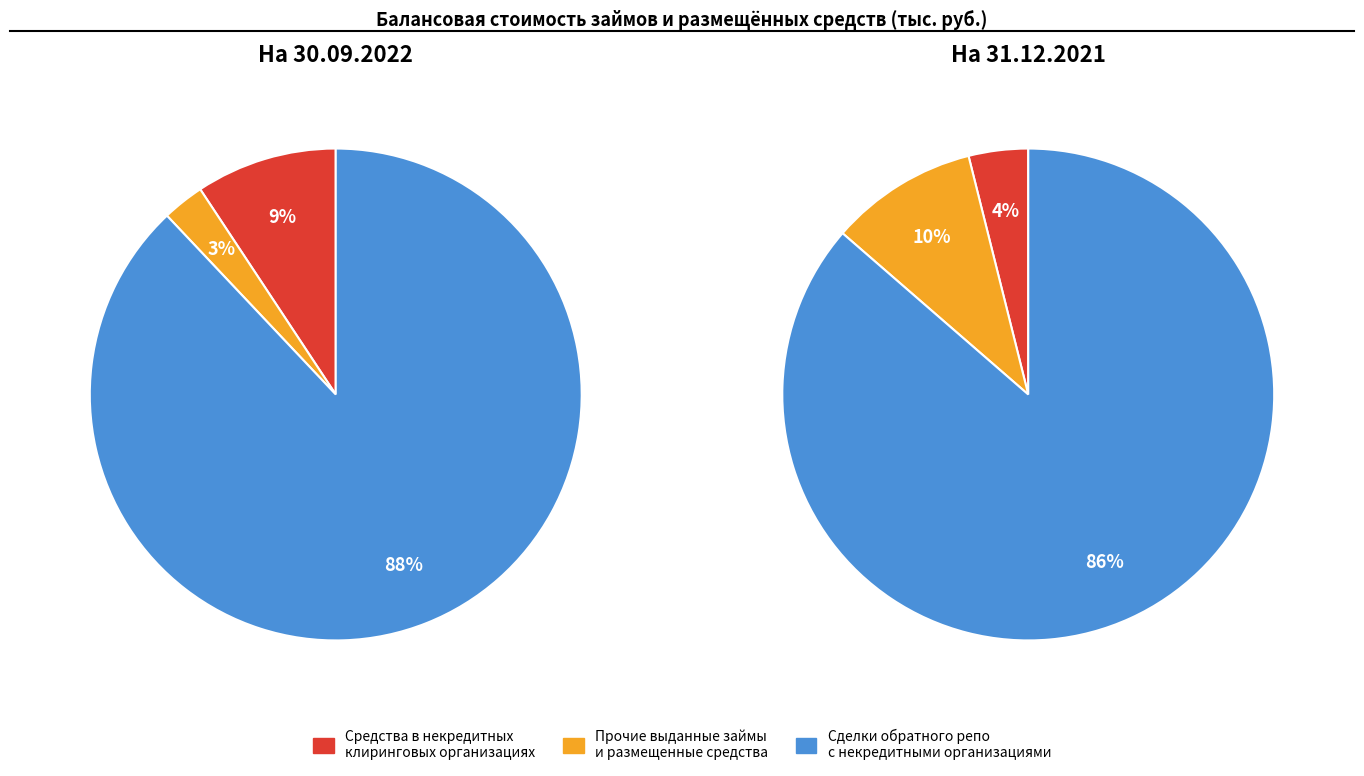

Is it true that Прочие выданные займы
и размещенные средства is 15% of the pie?

False